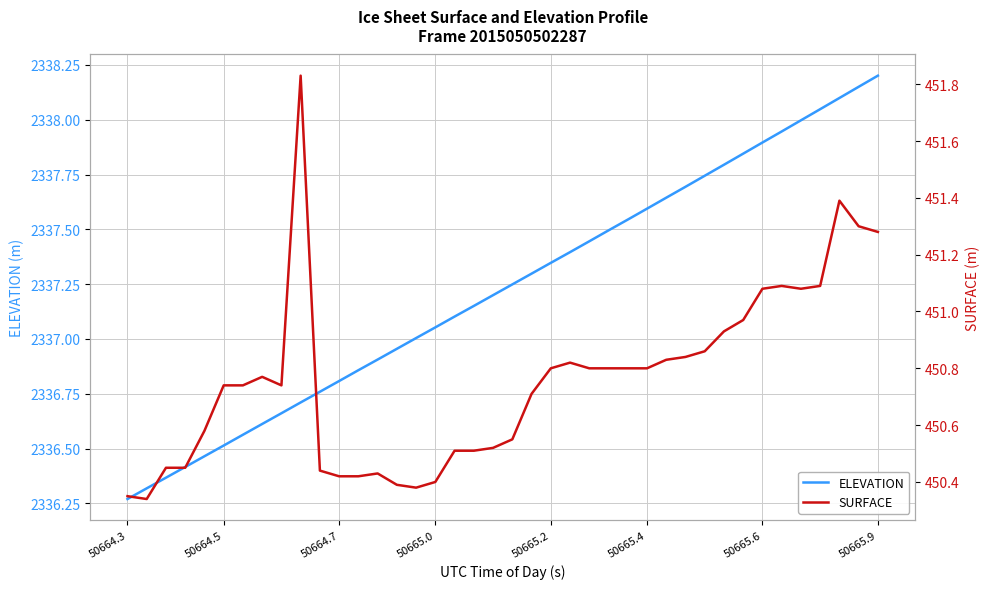

Which category has the lowest value in the ELEVATION series?

50664.3